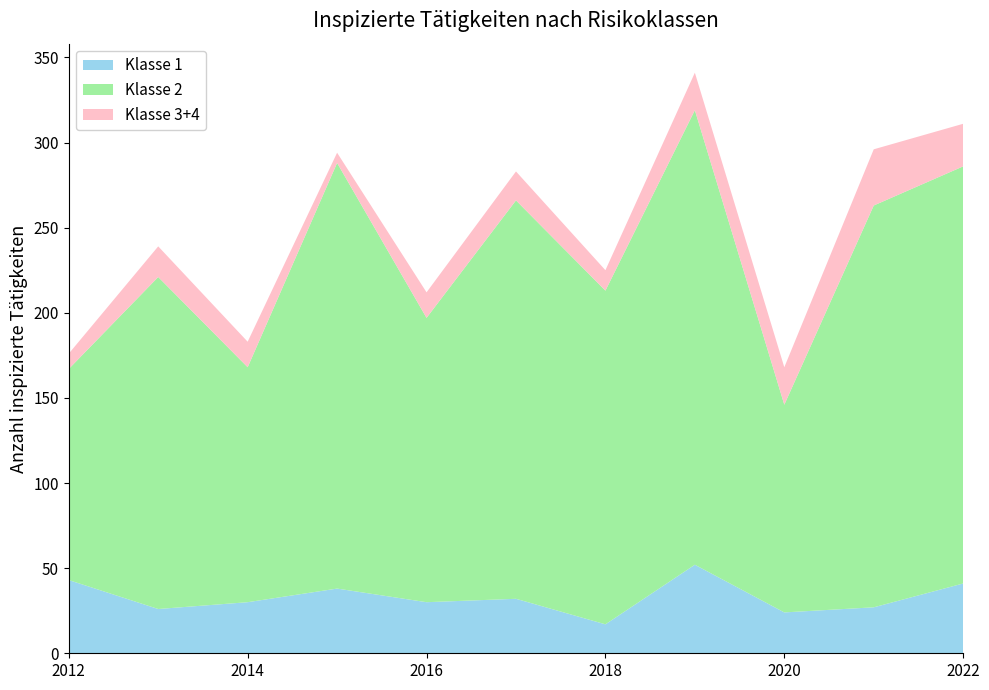

Reading right to left, extract all data points from this chart.

Klasse 1: 2022=41	2021=27	2020=24	2019=52	2018=17	2017=32	2016=30	2015=38	2014=30	2013=26	2012=43
Klasse 2: 2022=245	2021=236	2020=122	2019=267	2018=196	2017=234	2016=167	2015=250	2014=138	2013=195	2012=124
Klasse 3+4: 2022=25	2021=33	2020=22	2019=22	2018=12	2017=17	2016=15	2015=6	2014=15	2013=18	2012=9